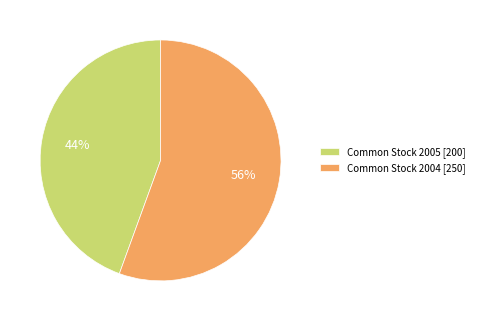

How many slices are in this pie chart?

2